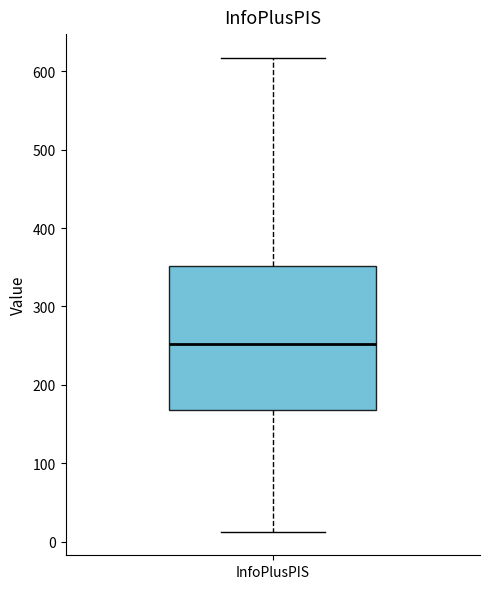

Read this box plot against the y-axis: the position of the median line, the range covered by the box, and the ends of both whiskers. The values are not printed on the chart, so give them approximately, as read against the axis.

median 250, box 170 to 350, whiskers 10 to 620